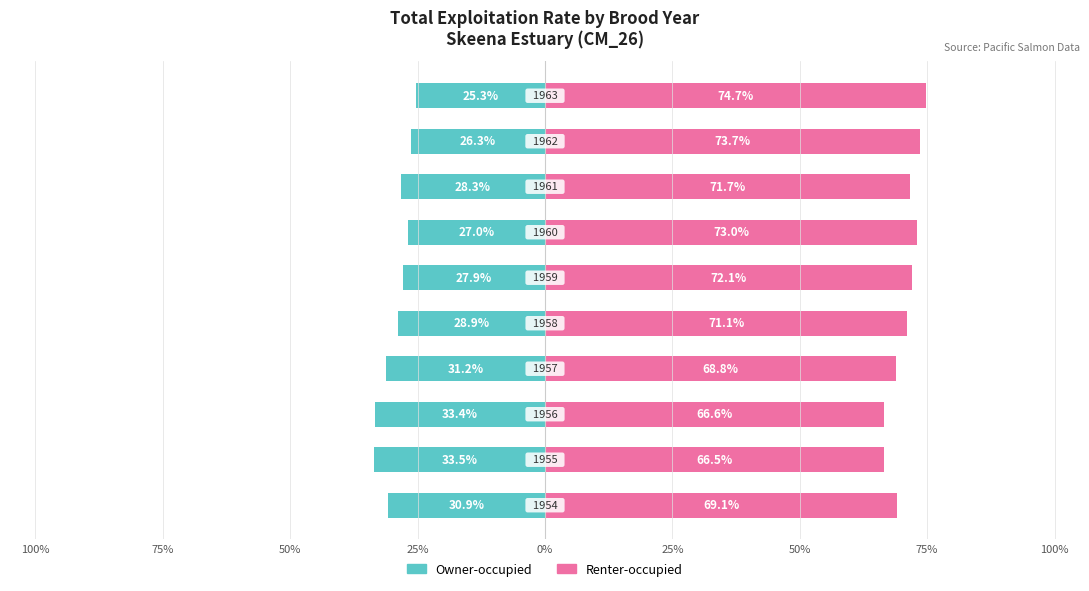

Which series has the largest total across all categories?

Renter-occupied